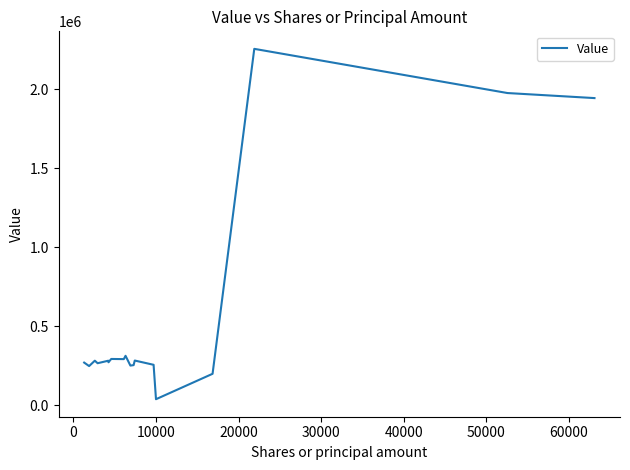

What is the difference between the maximum and minimum values?

2220000